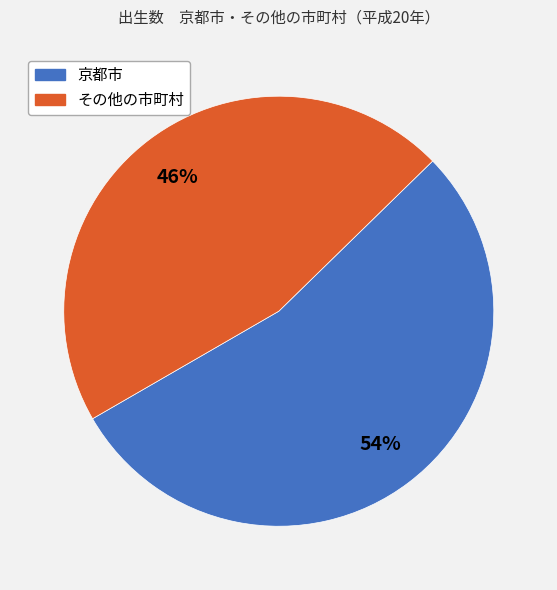

How many slices are in this pie chart?

2